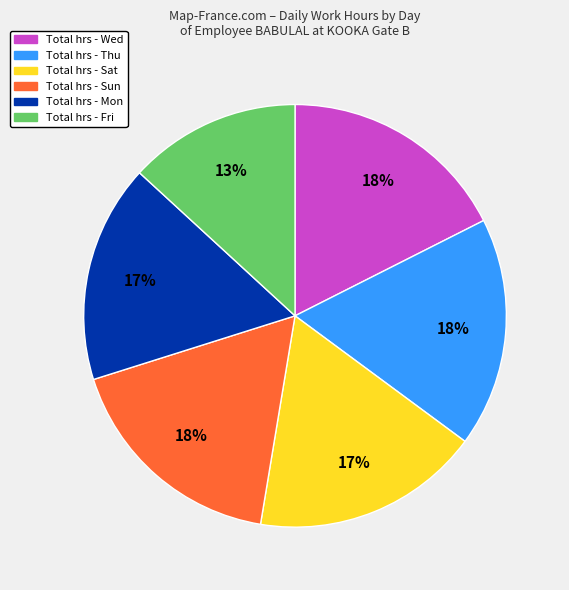

Is there any slice that represents more than half of the pie?

No